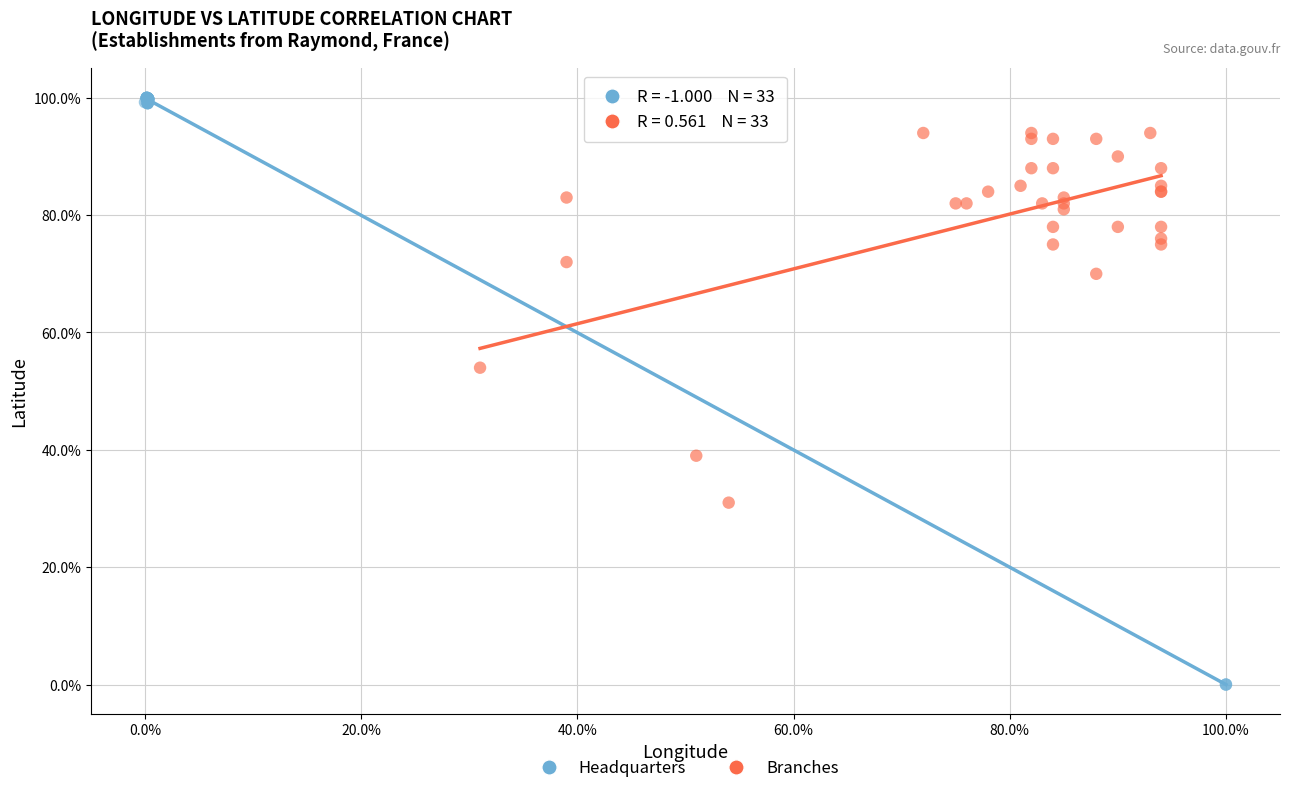

Which series contains the highest Y value?

Headquarters